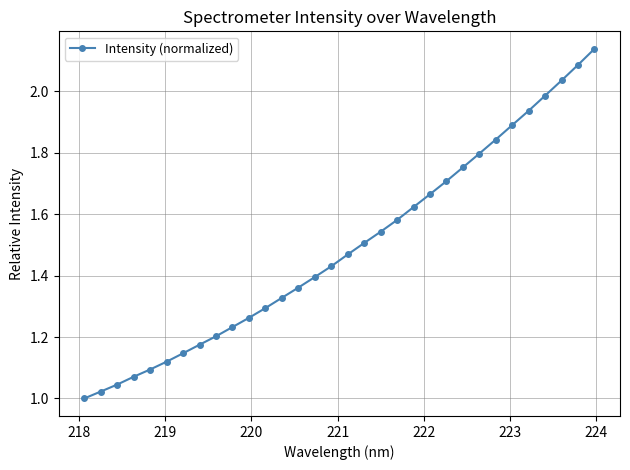

What is the sum of all values?

47.7